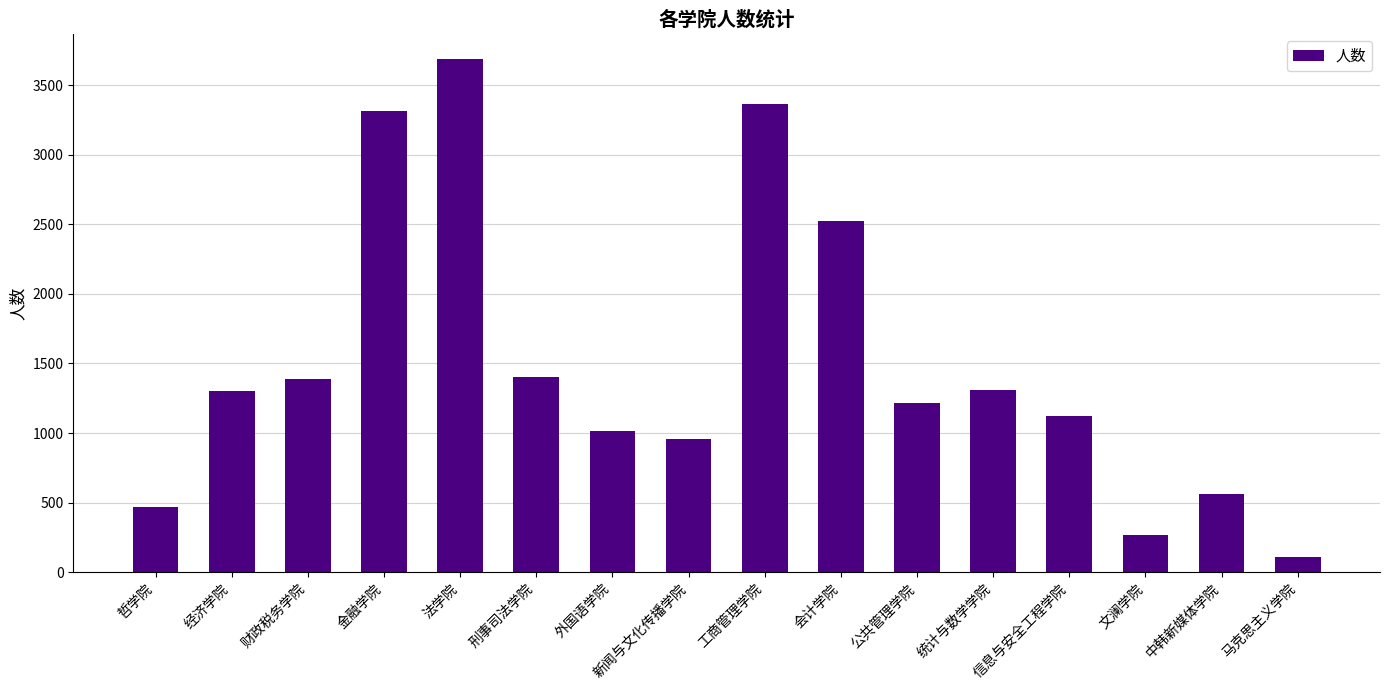

What is the value of the 1st bar from the left?

468